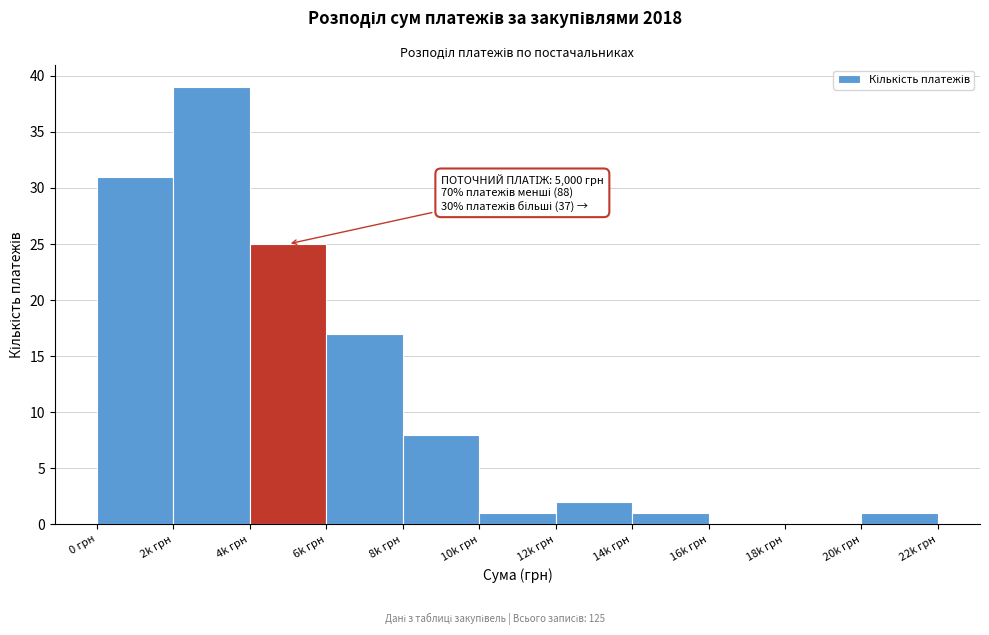

Reading right to left, list all the values displayed in this chart.

20k грн=1	18k грн=0	16k грн=0	14k грн=1	12k грн=2	10k грн=1	8k грн=8	6k грн=17	4k грн=25	2k грн=39	0 грн=31